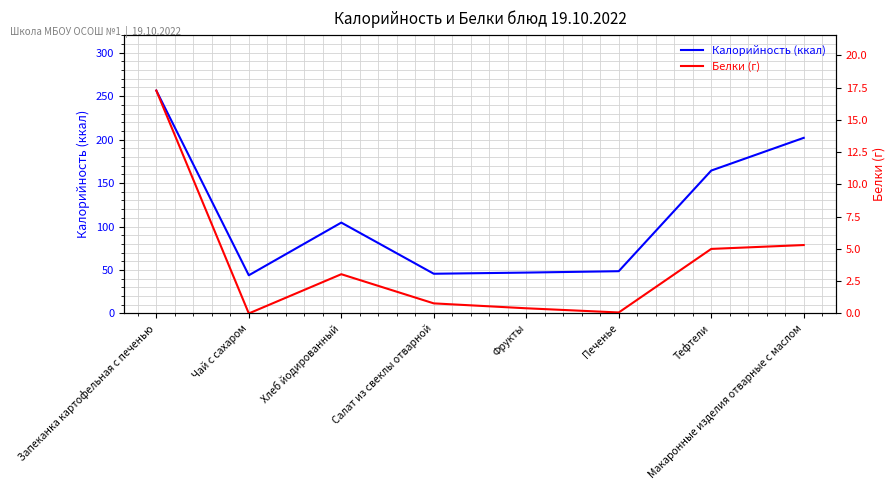

Rank the categories by Белки (г) value from lowest to highest.

Чай с сахаром, Печенье, Фрукты, Салат из свеклы отварной, Хлеб йодированный, Тефтели, Макаронные изделия отварные с маслом, Запеканка картофельная с печенью